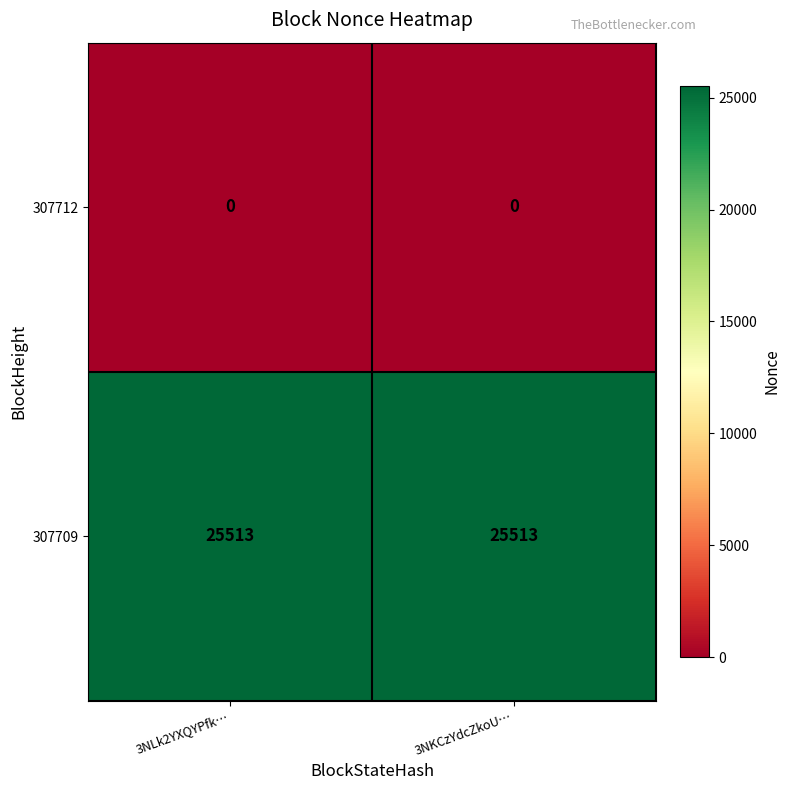

What is the difference between the highest and lowest values at 3NLk2YXQYPfk…?

25513